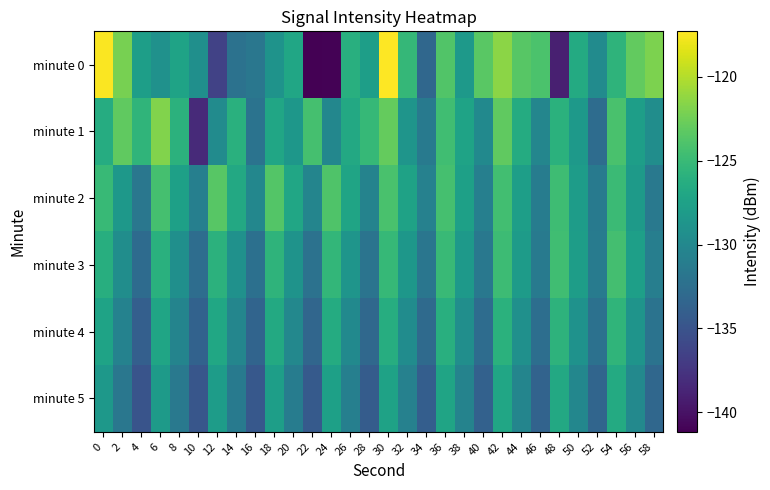

What is the smallest value displayed?

-141.2